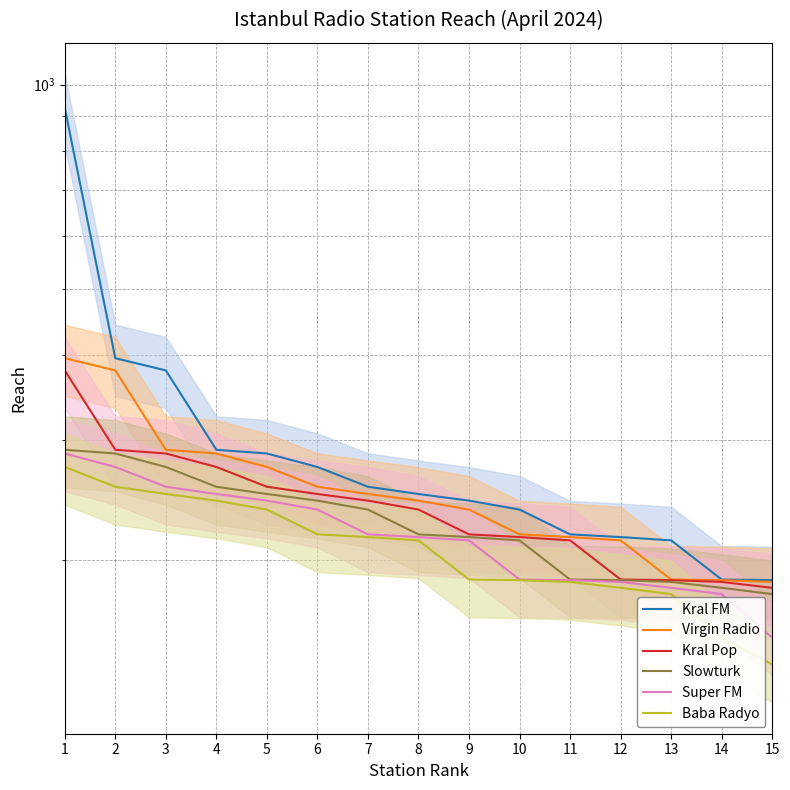

At which label does Slowturk reach its minimum?

15